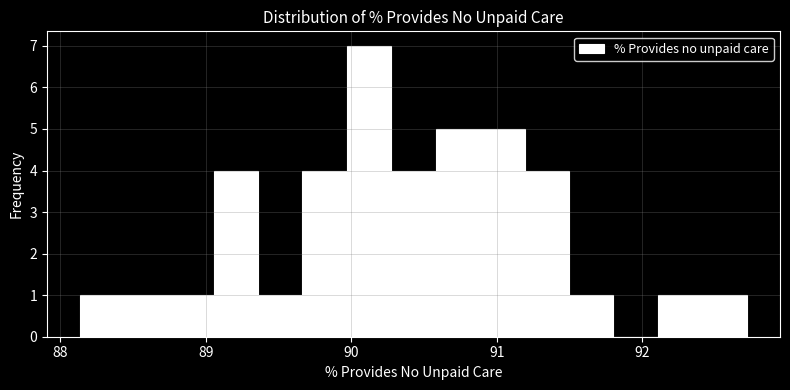

Read against the x-axis, roughly where is the centre of the tallest bar?

90.1